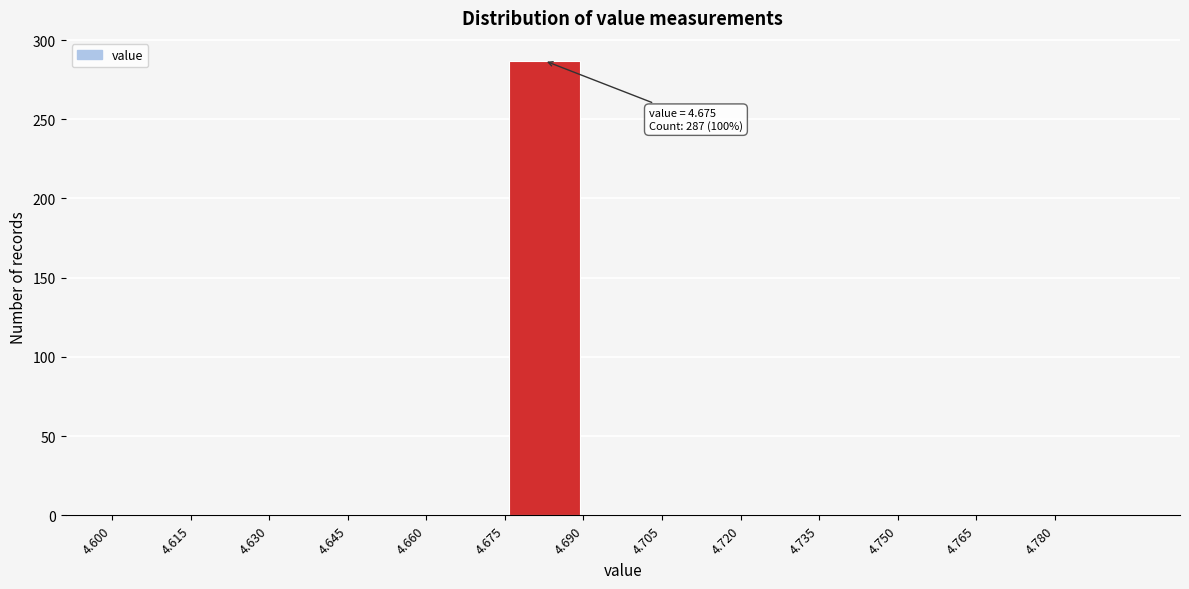

Over which range of the x-axis is the bar tallest?

4.675 to 4.690